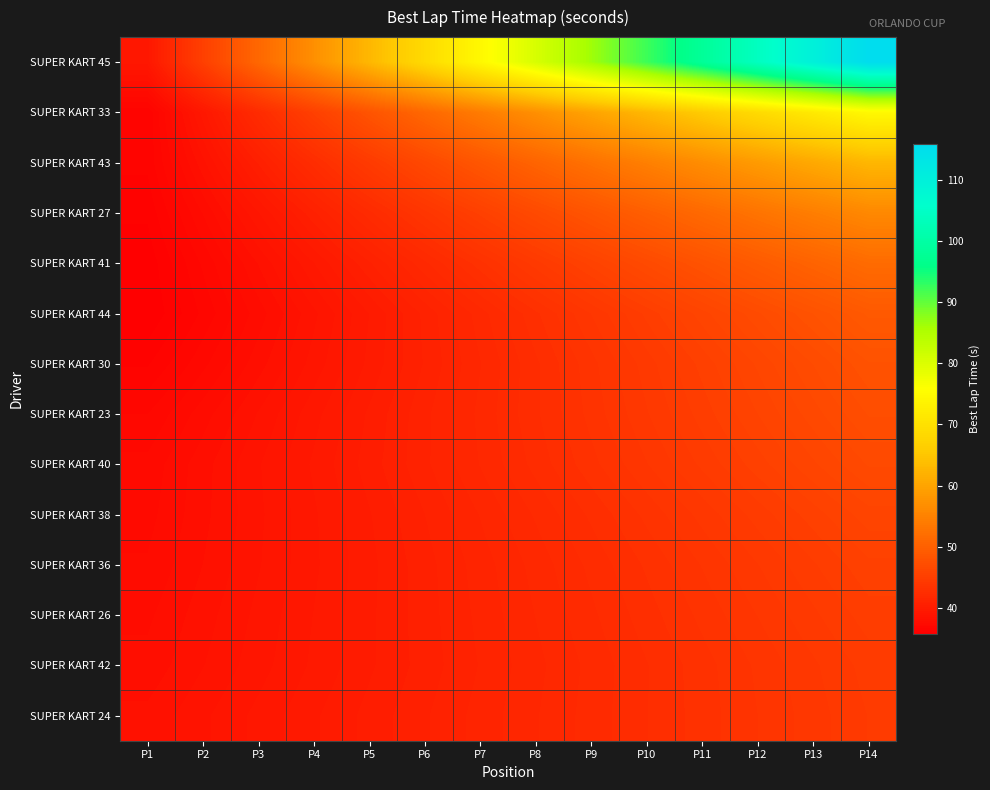

Which series has the widest spread of values?

SUPER KART 45